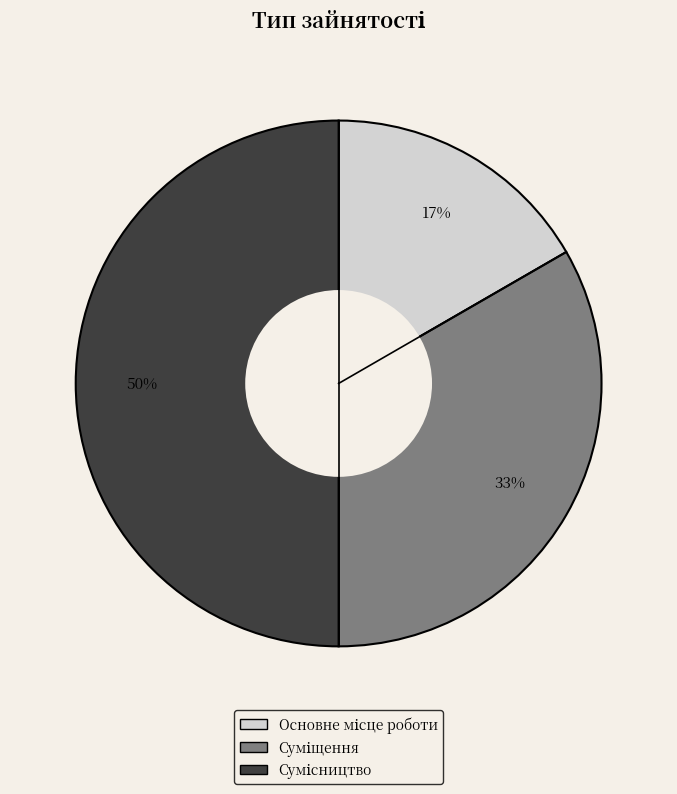

To the nearest percent, what is the average slice percentage?

33%